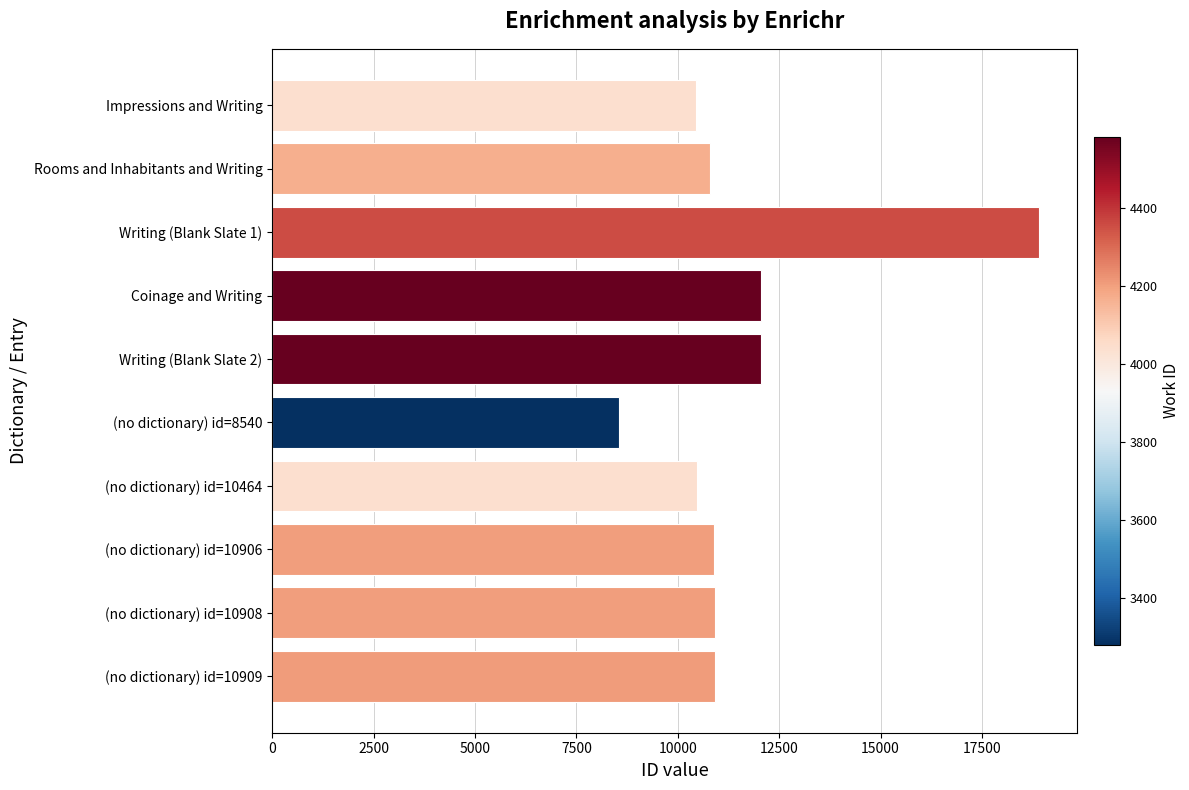

The chart shows a value of 10909 at (no dictionary) id=10909. True or false?

True